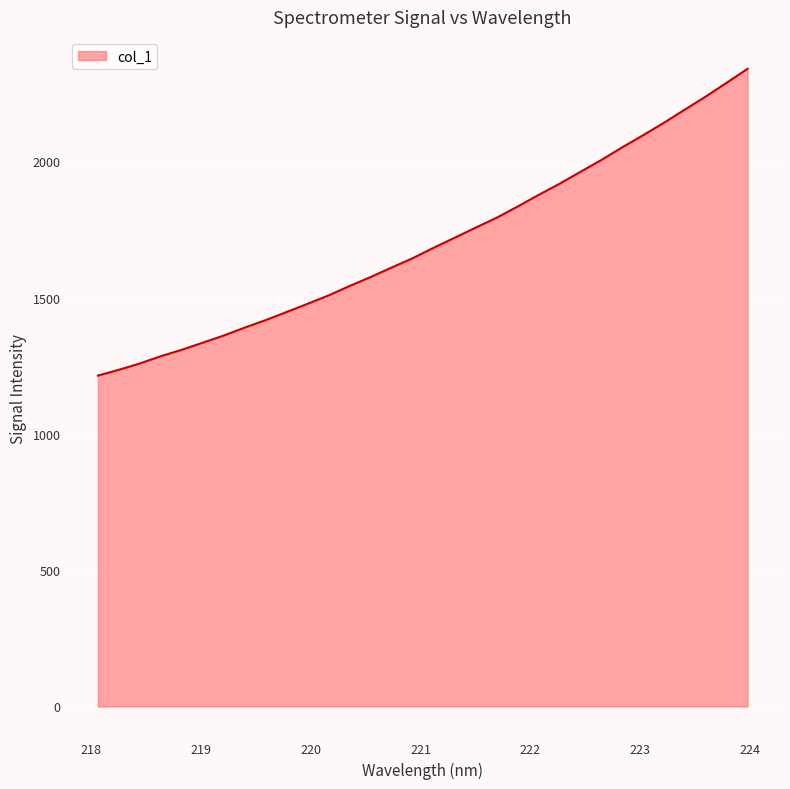

What is the difference between the maximum and minimum values?

1125.8